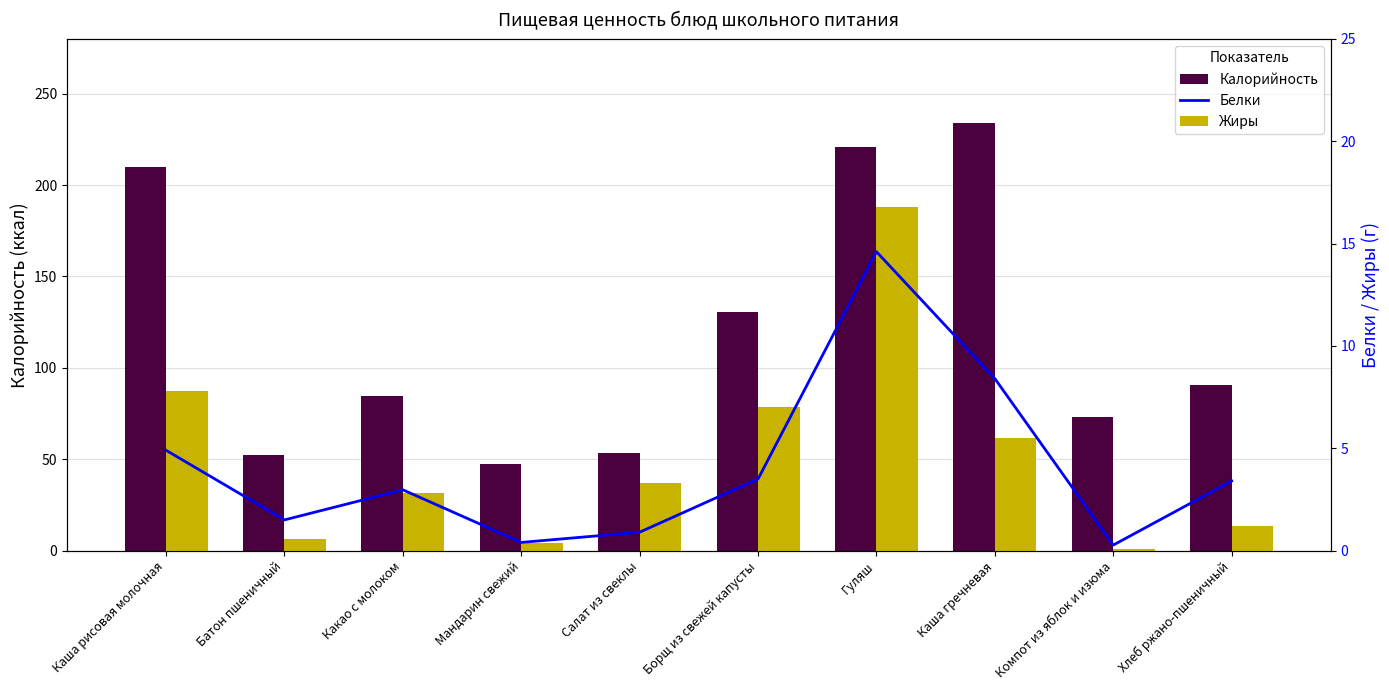

Where is Калорийность nearest to the value 140?

Борщ из свежей капусты